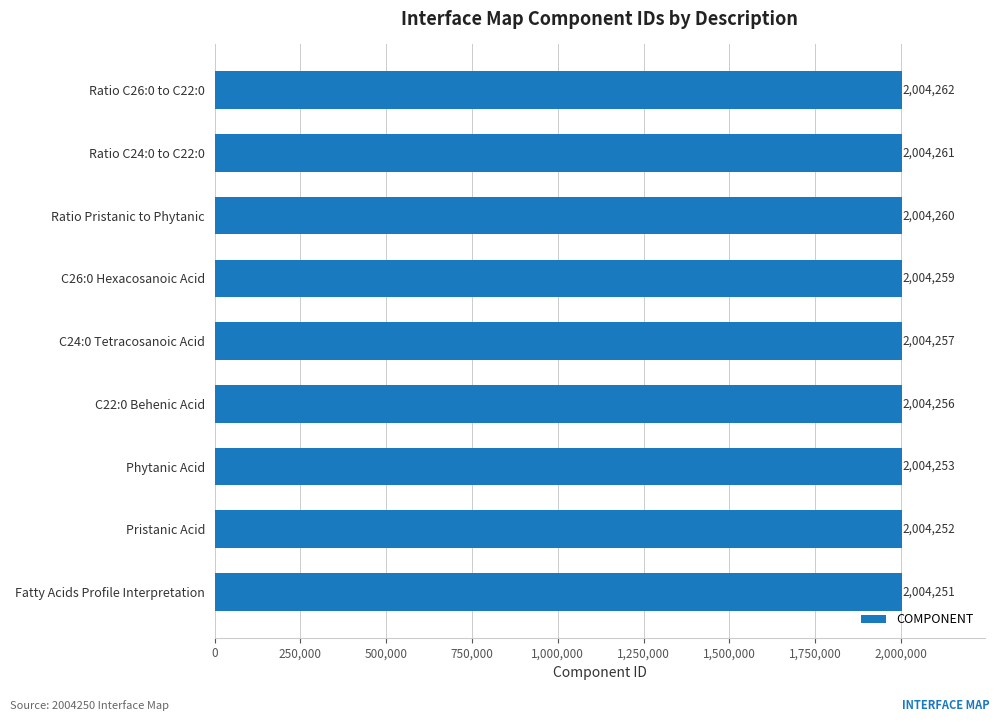

What is the maximum value shown in the chart?

2004262